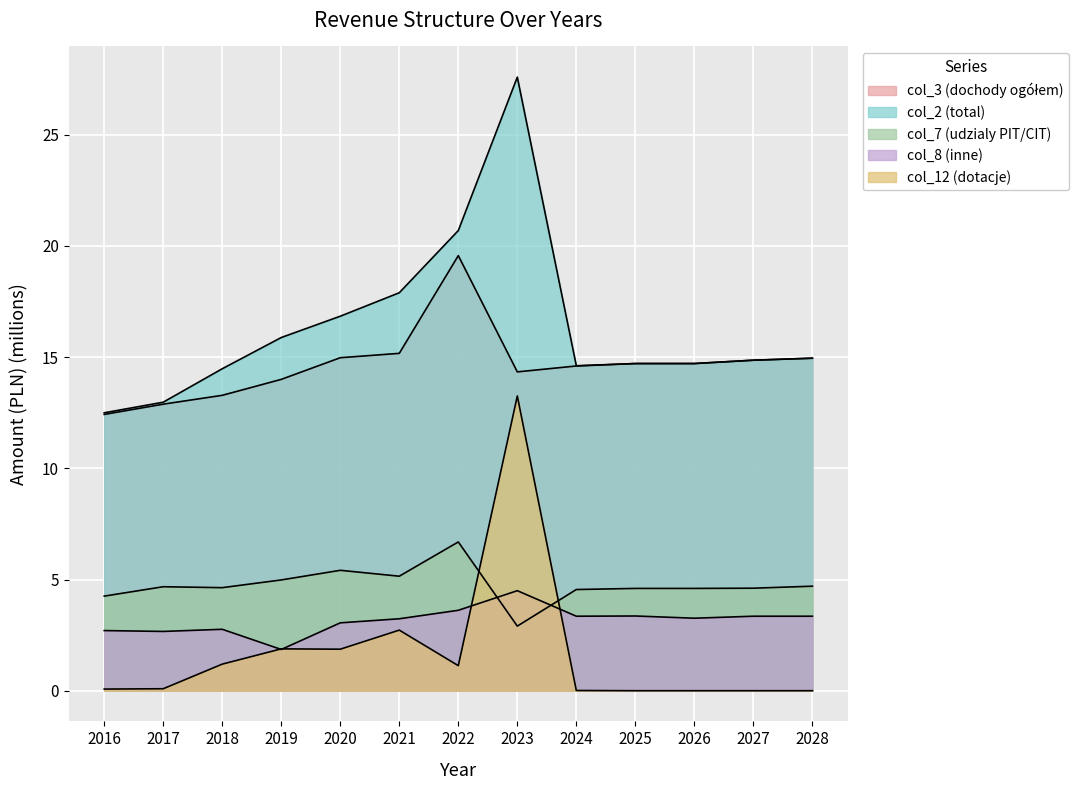

How many lines are shown in the chart?

5